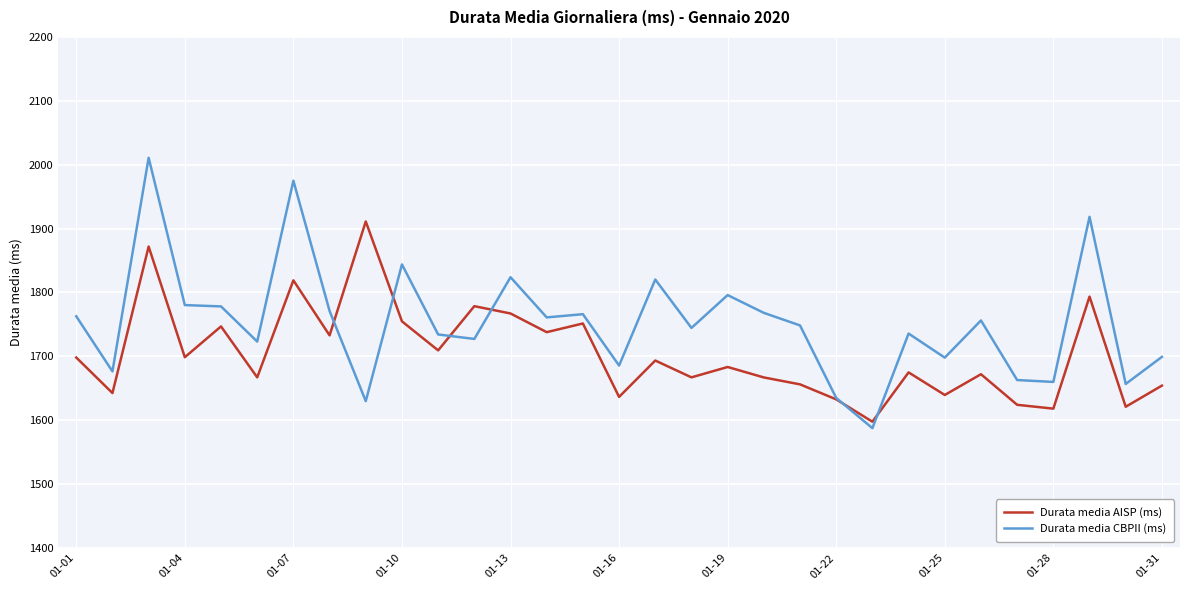

What are all the series names shown in the legend?

Durata media AISP (ms), Durata media CBPII (ms)